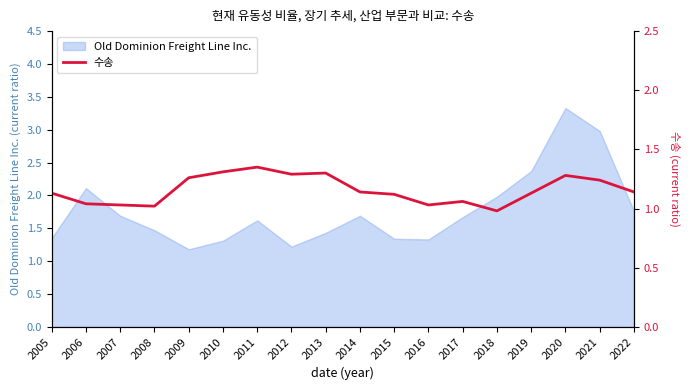

What is the change in value from 2015 to 2016?

-0.1